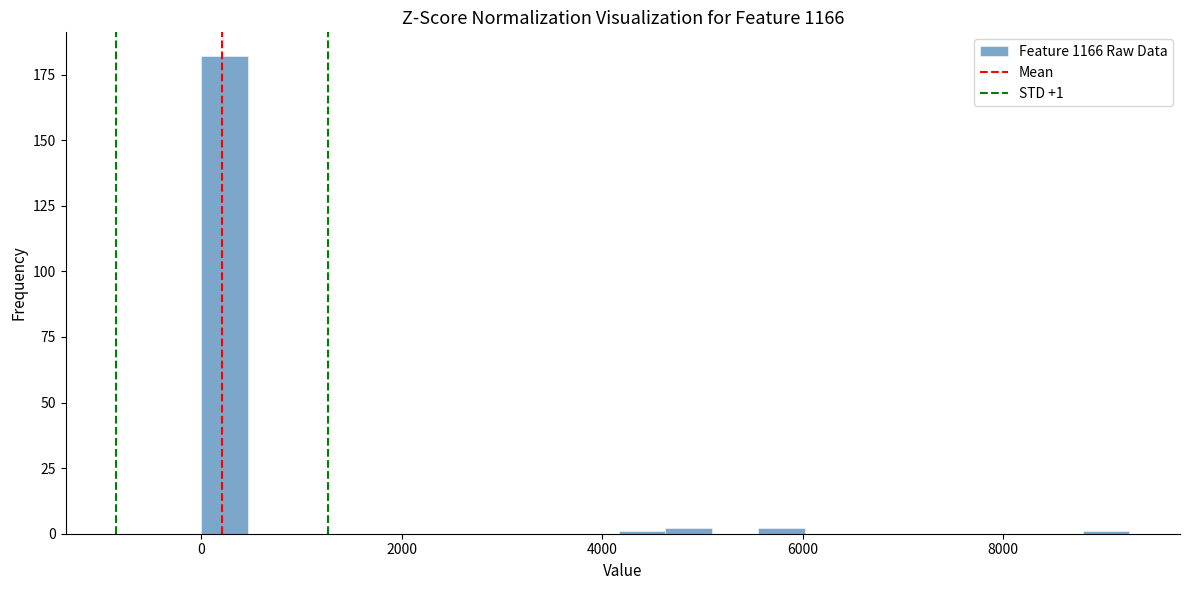

Around what value on the x-axis is the tallest bar? Give the approximate position of its centre, as read against the axis.

200